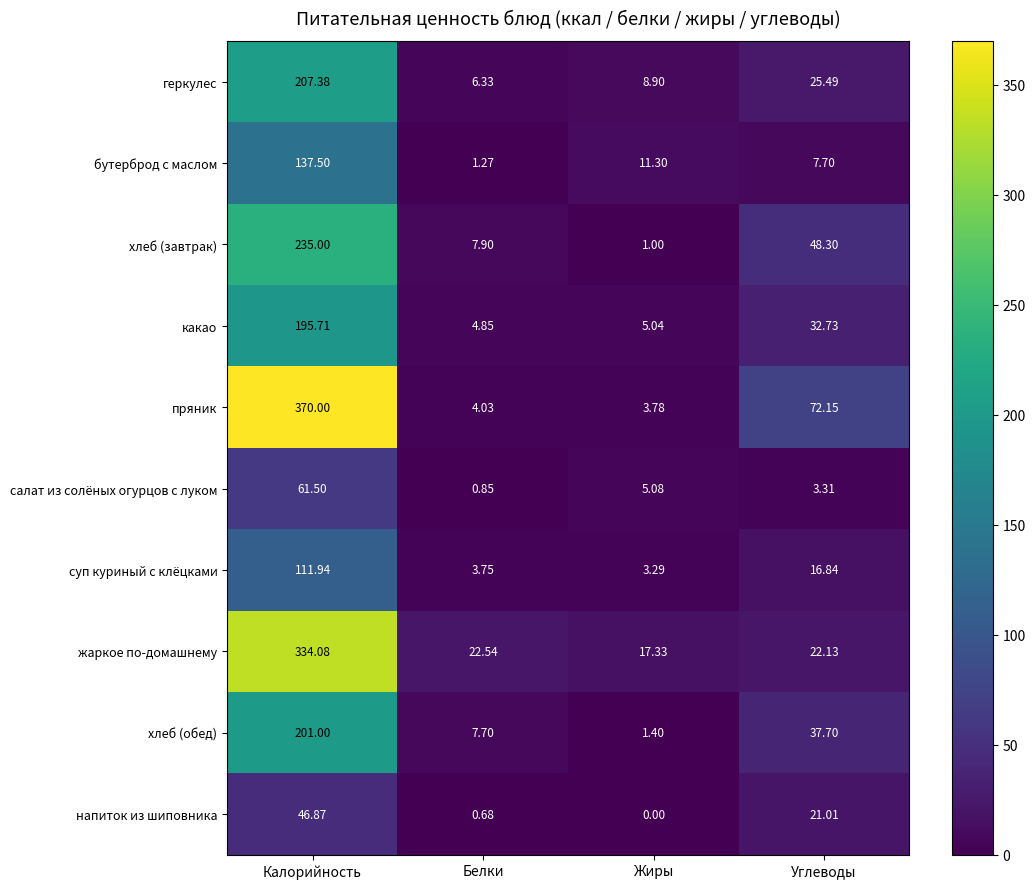

At which label does геркулес first exceed 25?

Калорийность